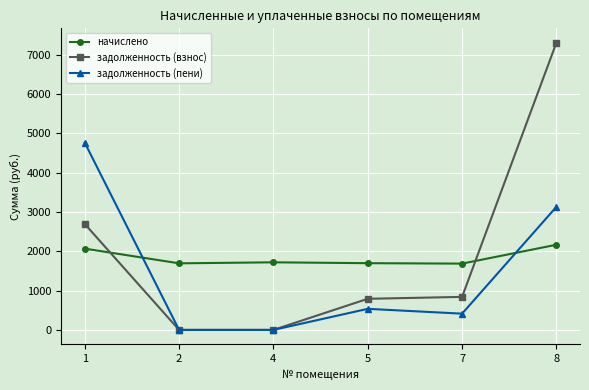

What is the difference between the second highest and second lowest values in the задолженность (пени) series?

3131.0